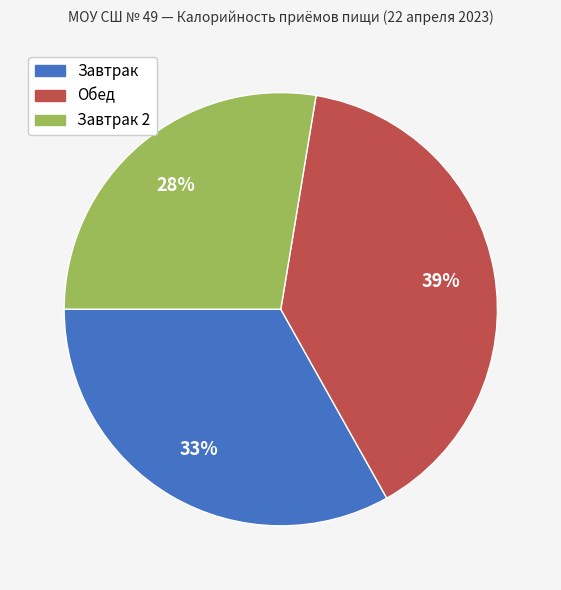

Is there a majority slice in this chart?

No